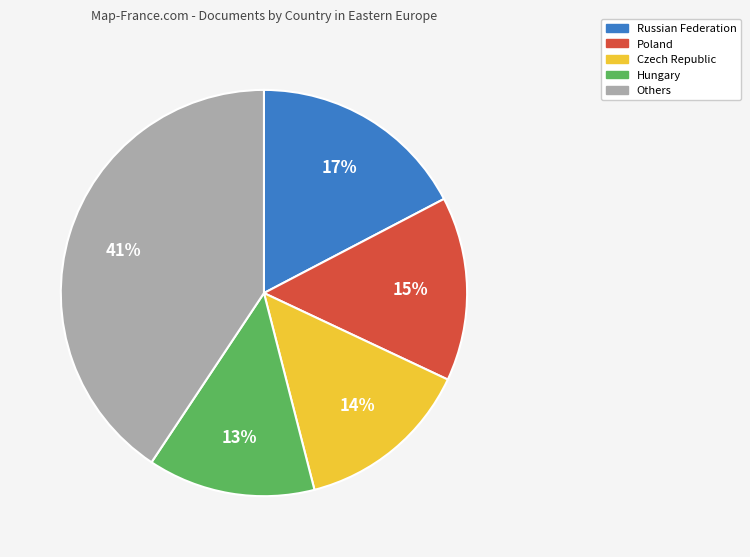

Is there any slice that represents more than half of the pie?

No